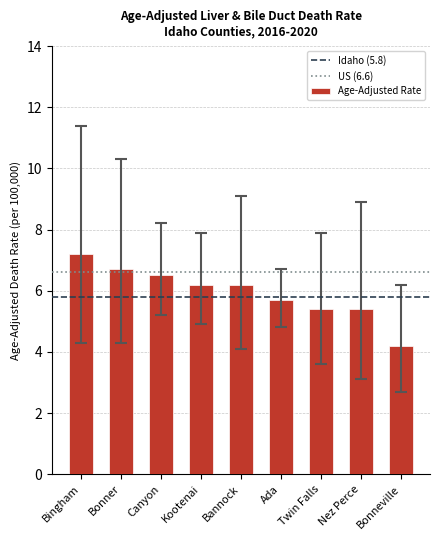

How many categories are shown in the chart?

9